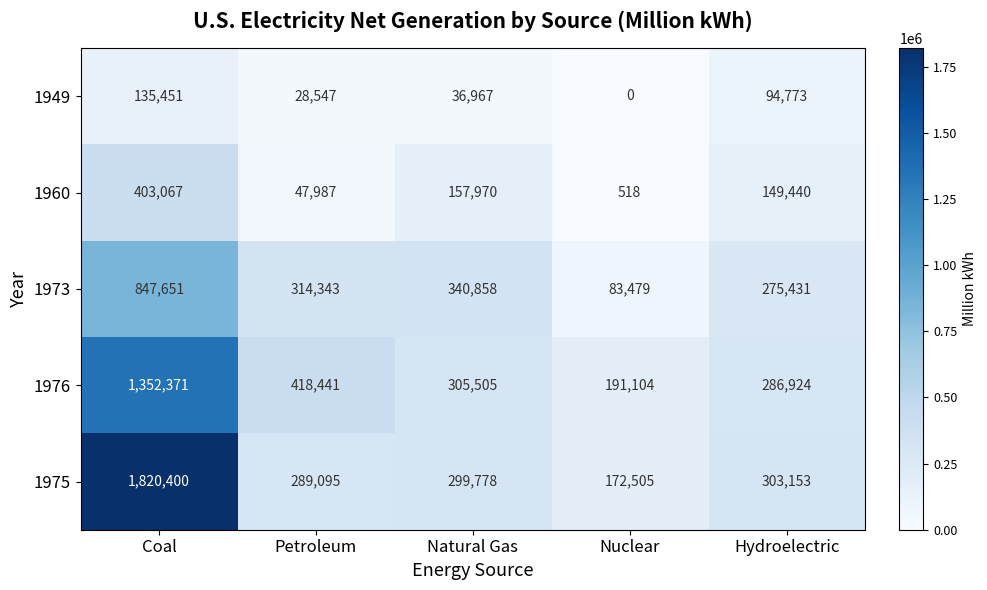

What is the difference between the highest and lowest values at Petroleum?

389894